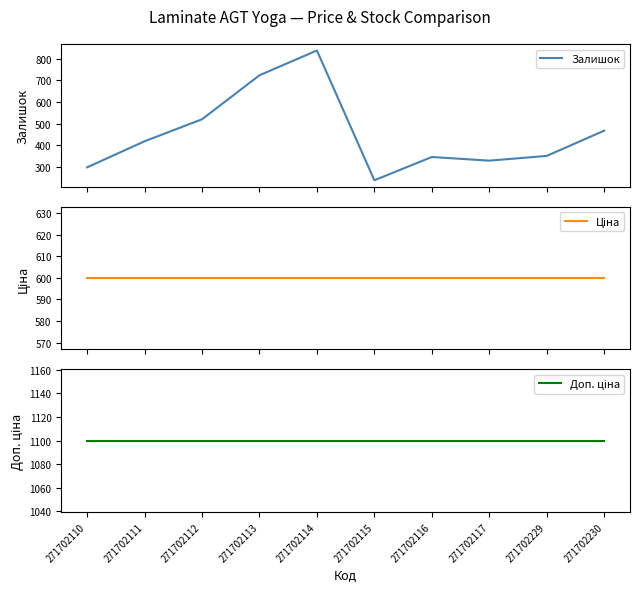

At which category is the sum across all series the highest?

271702114